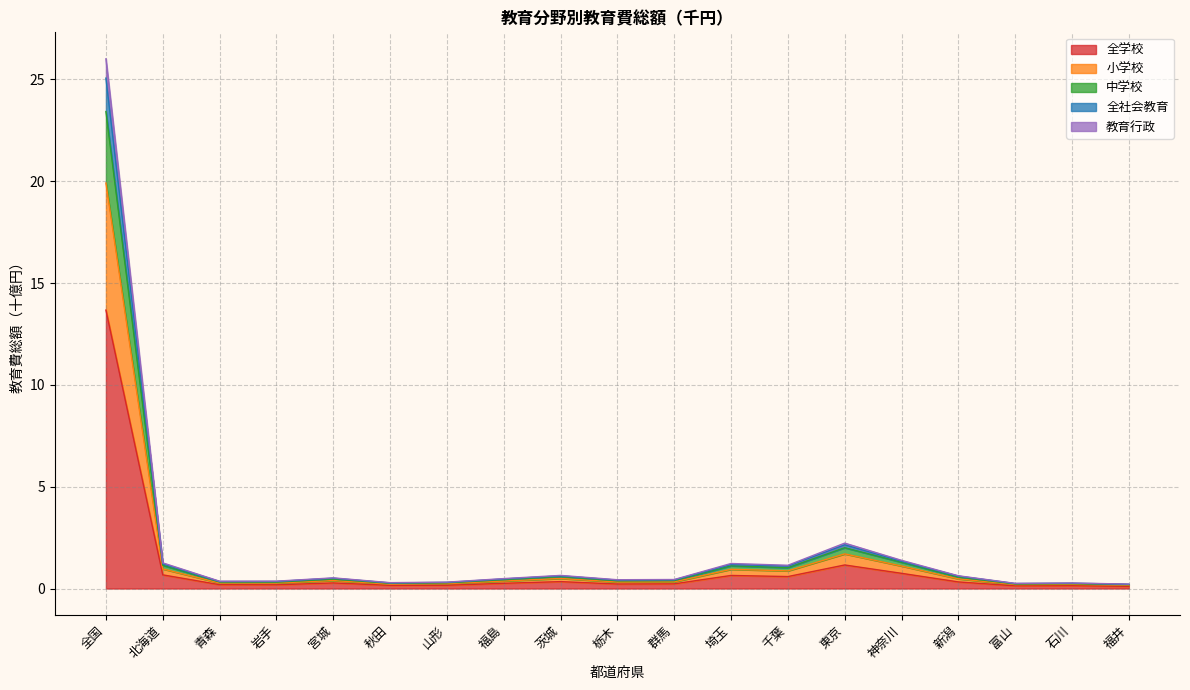

How many distinct data groups are displayed?

5